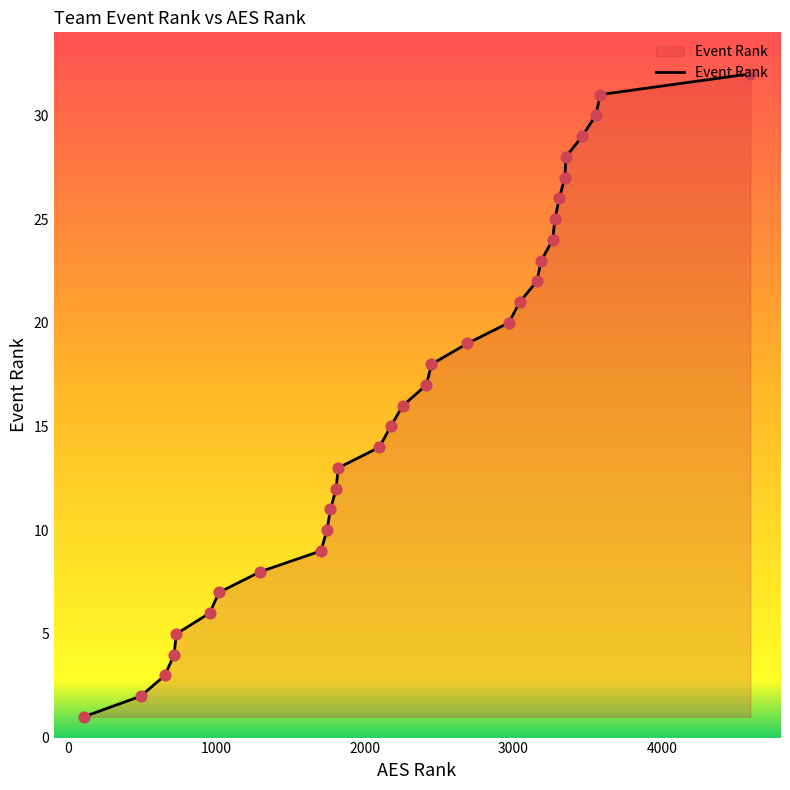

What is the greatest value displayed?

32